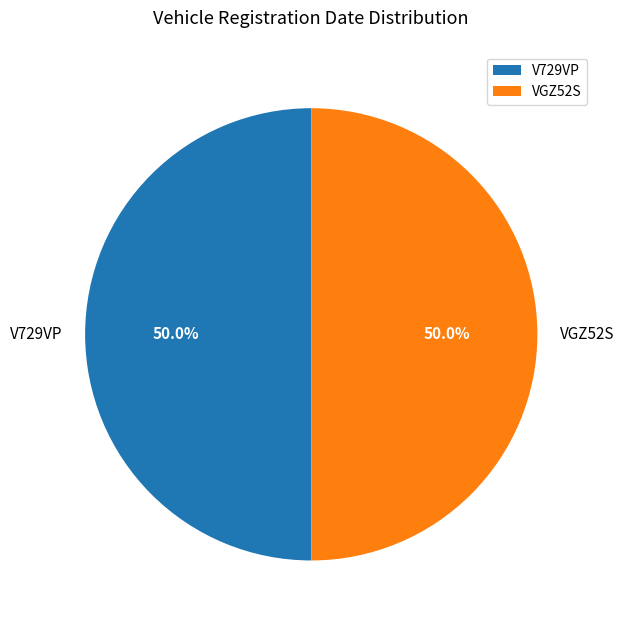

The V729VP slice represents 58% of the pie. True or false?

False